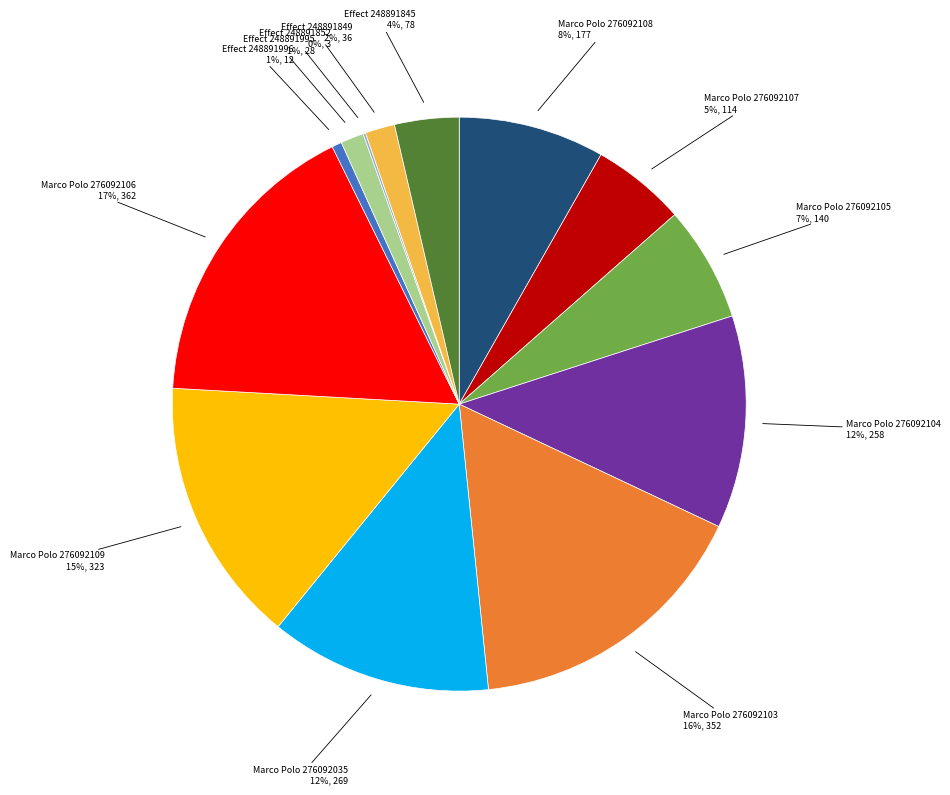

Combined, do Marco Polo 276092035 and Marco Polo 276092106 account for over 50%?

No